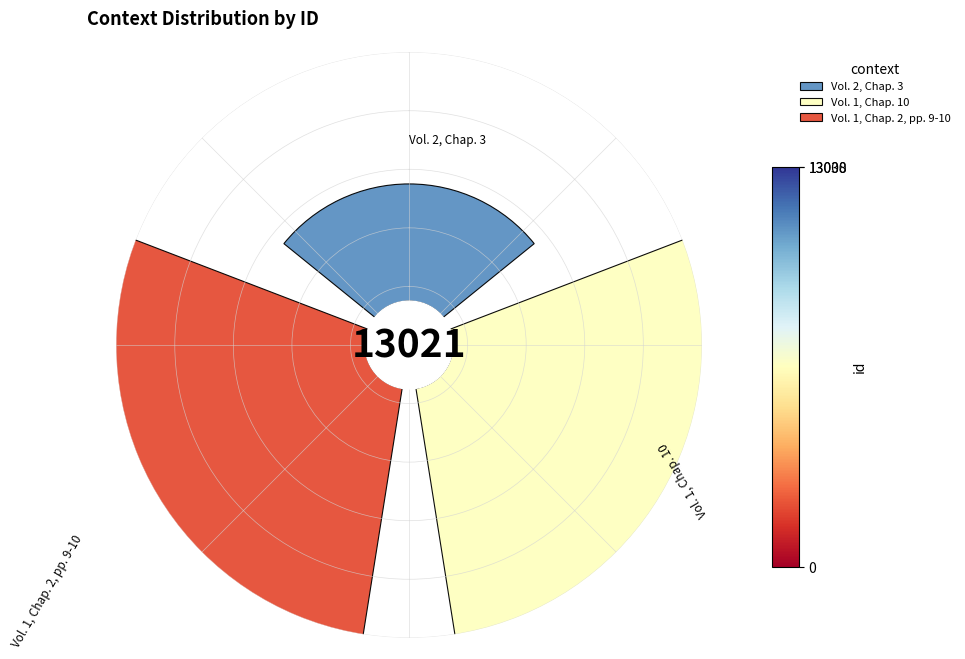

To the nearest percent, what is the difference between the Vol. 2, Chap. 3 and Vol. 1, Chap. 10 slice percentages?

20%